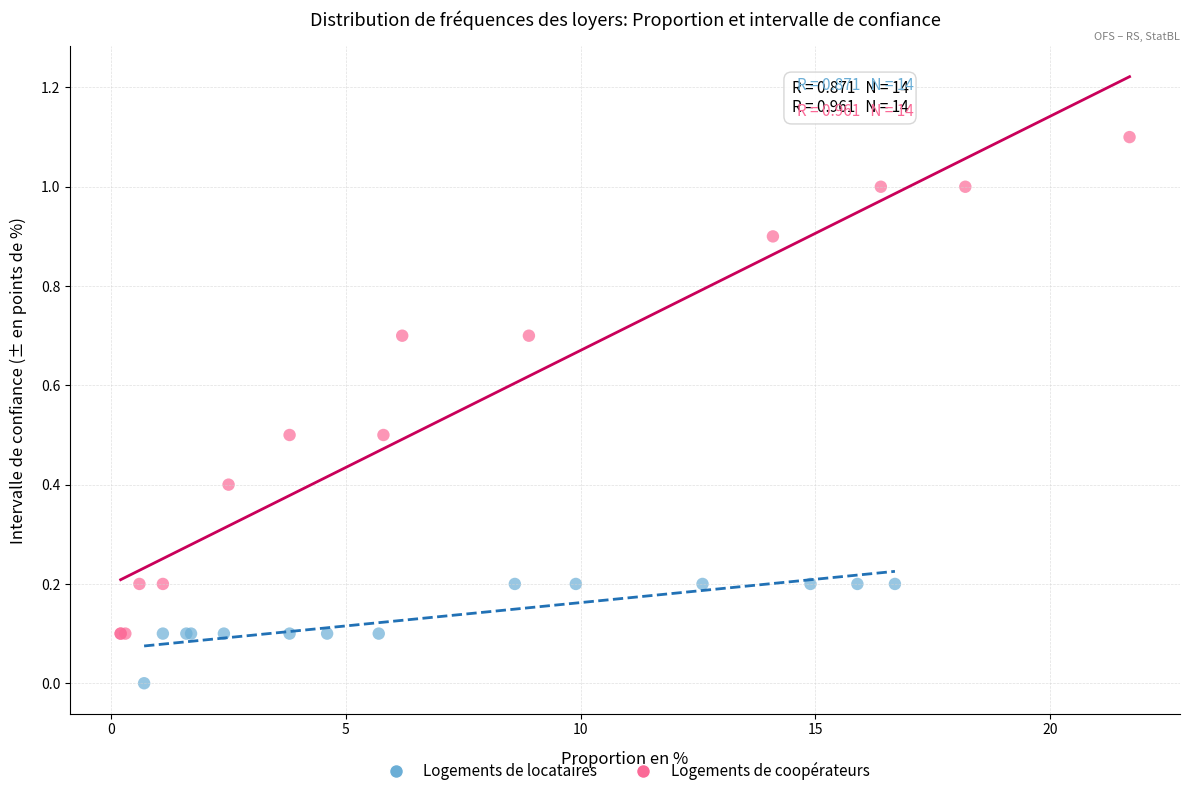

Which series contains the lowest Y value?

Logements de locataires